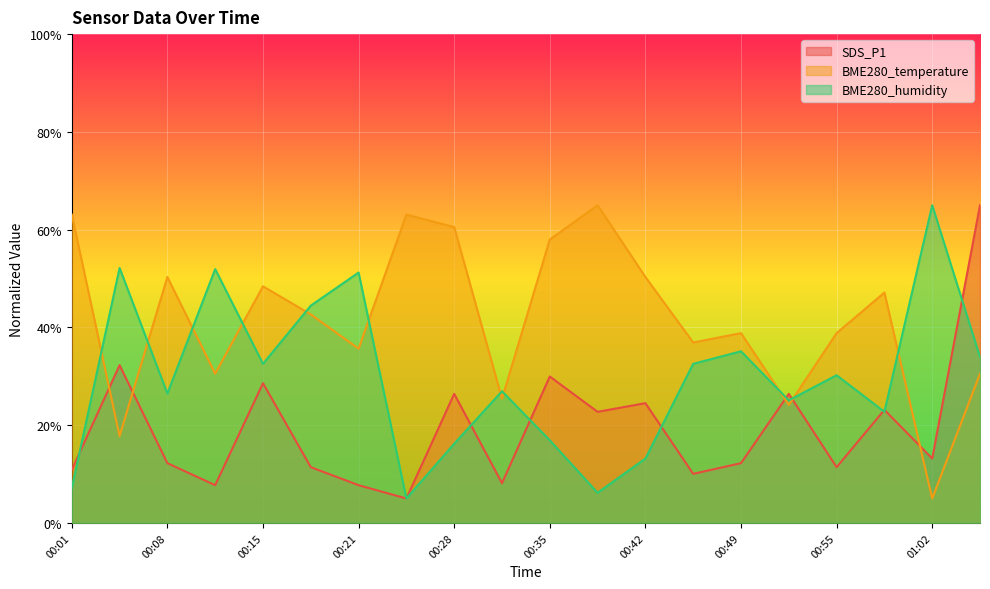

Reading right to left, what are all the values shown in this chart?

SDS_P1: 01:06=65.0	01:02=13.2	00:59=23.1	00:55=11.4	00:52=26.4	00:49=12.2	00:45=10.0	00:42=24.5	00:38=22.7	00:35=30.0	00:32=8.1	00:28=26.4	00:25=5.0	00:21=7.7	00:18=11.4	00:15=28.6	00:11=7.7	00:08=12.2	00:05=32.3	00:01=10.9
BME280_temperature: 01:06=30.5	01:02=5.0	00:59=47.1	00:55=38.8	00:52=24.1	00:49=38.8	00:45=36.9	00:42=50.3	00:38=65.0	00:35=58.0	00:32=25.4	00:28=60.5	00:25=63.1	00:21=35.6	00:18=42.7	00:15=48.4	00:11=30.5	00:08=50.3	00:05=17.8	00:01=63.1
BME280_humidity: 01:06=33.9	01:02=65.0	00:59=22.7	00:55=30.2	00:52=25.1	00:49=35.1	00:45=32.5	00:42=13.2	00:38=6.2	00:35=16.9	00:32=26.9	00:28=16.2	00:25=5.0	00:21=51.2	00:18=44.5	00:15=32.5	00:11=51.9	00:08=26.5	00:05=52.2	00:01=7.1